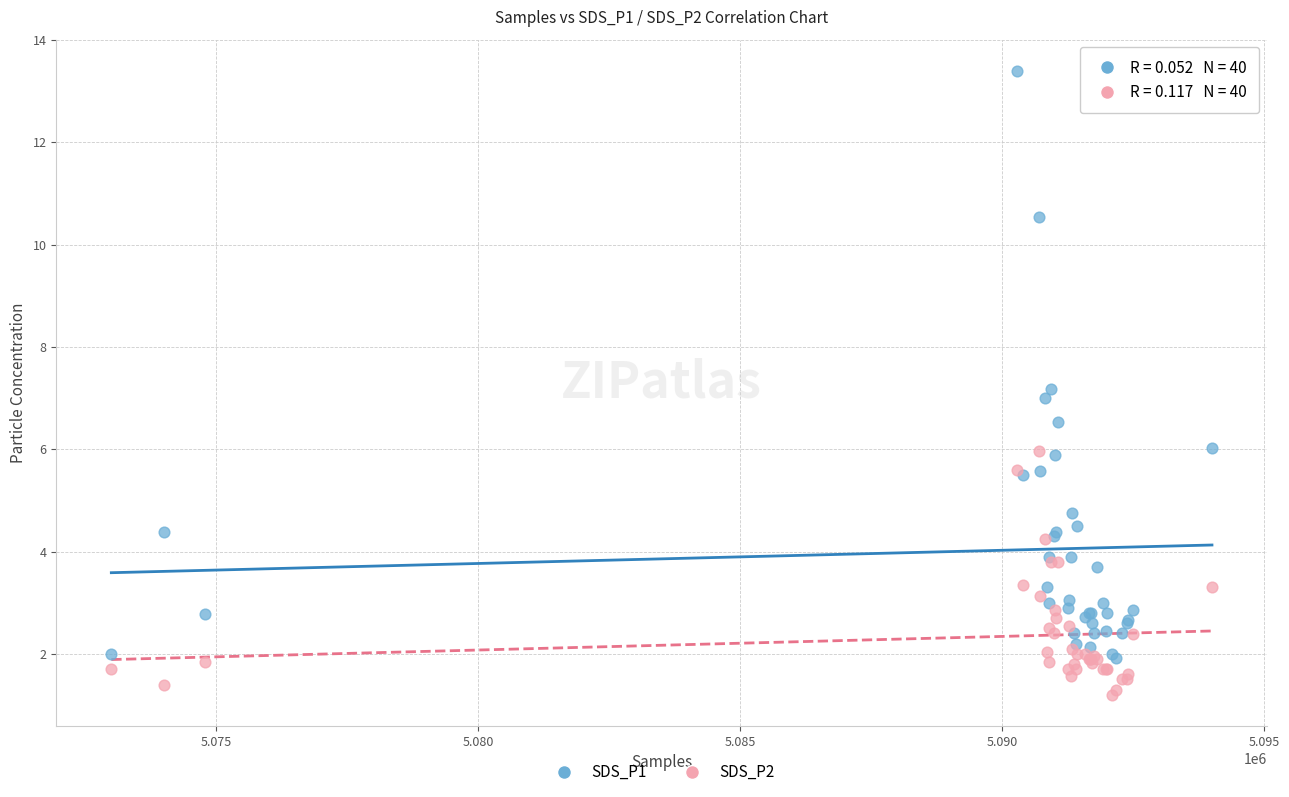

What are all the series names shown in the legend?

SDS_P1, SDS_P2